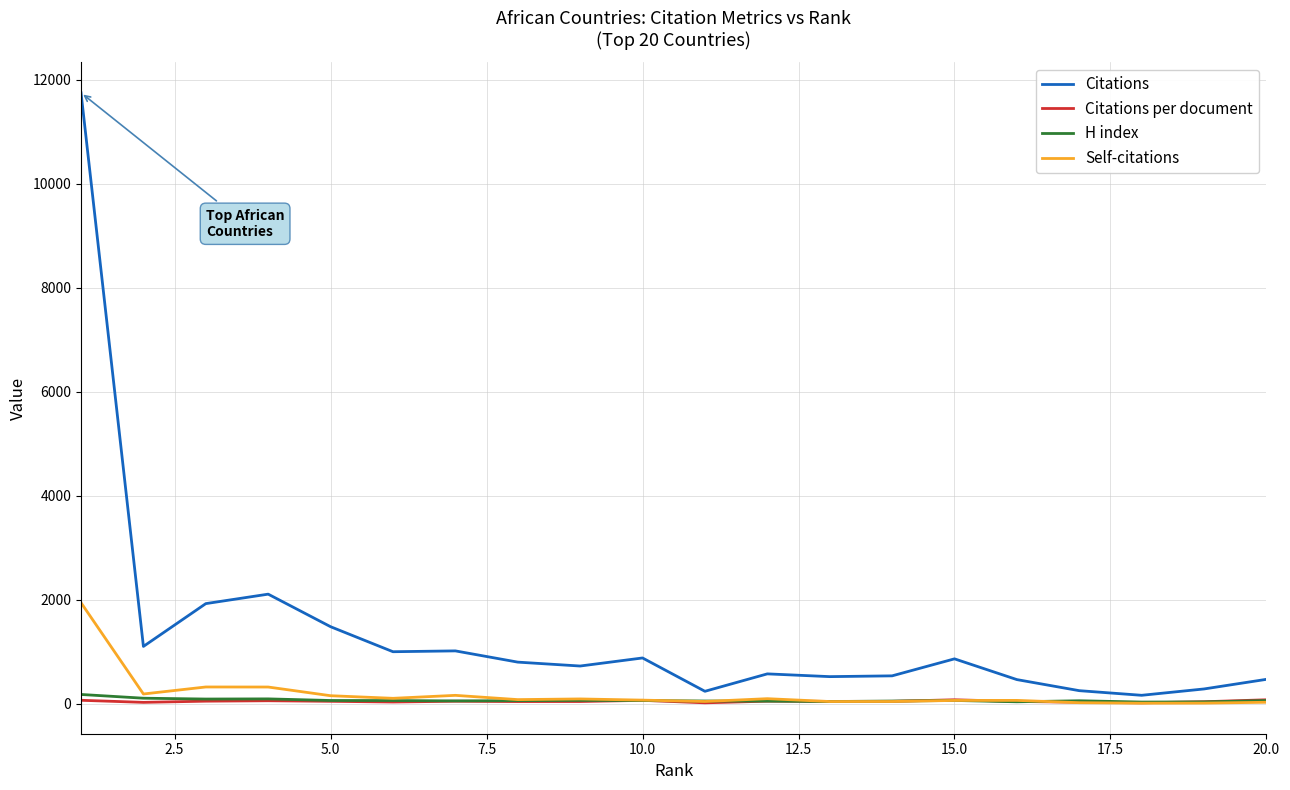

Which series has the largest total across all categories?

Citations